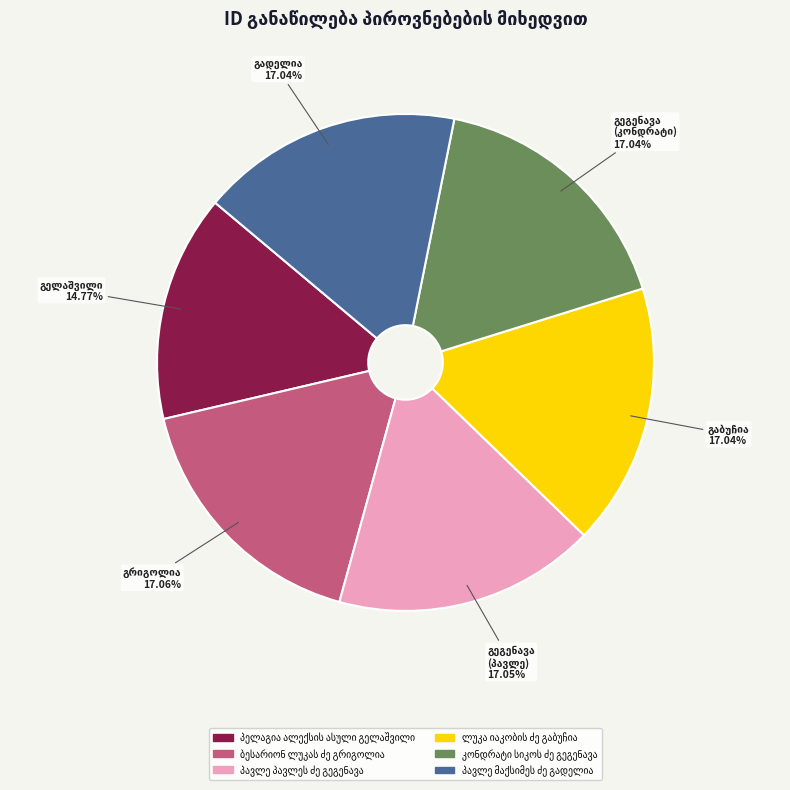

Is there a majority slice in this chart?

No